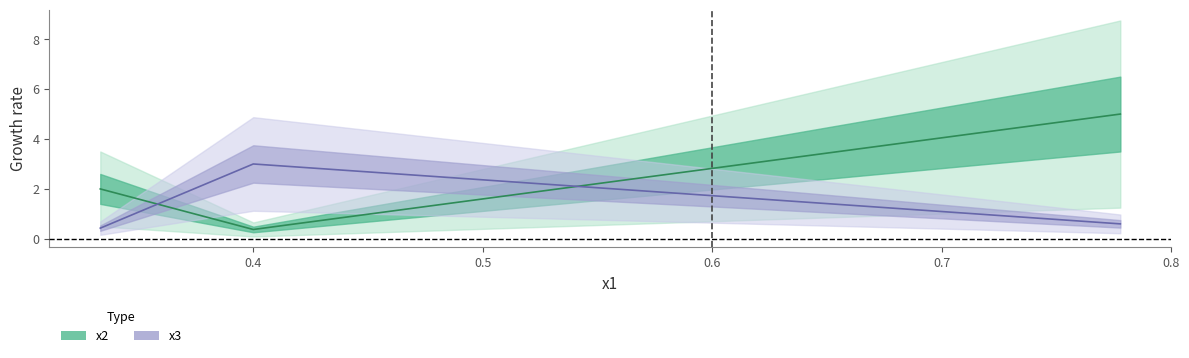

What is the highest value of the x3 series?

3.0